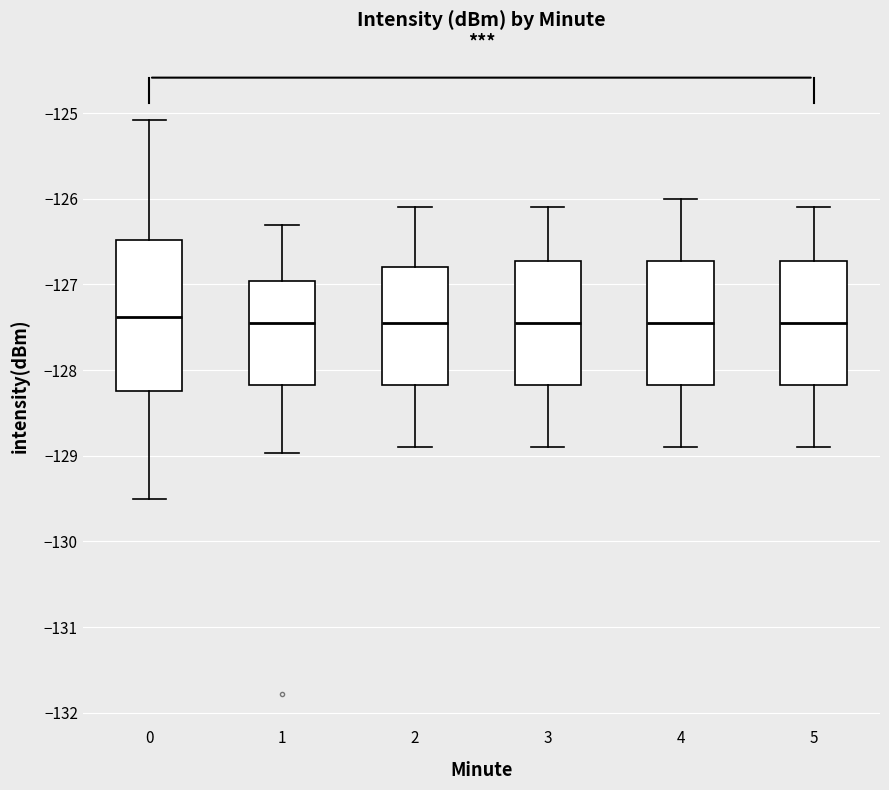

Where is the lower edge of the box at x = 3 on the y-axis? The values are not printed on the chart, so give them approximately, as read against the axis.

-128.2